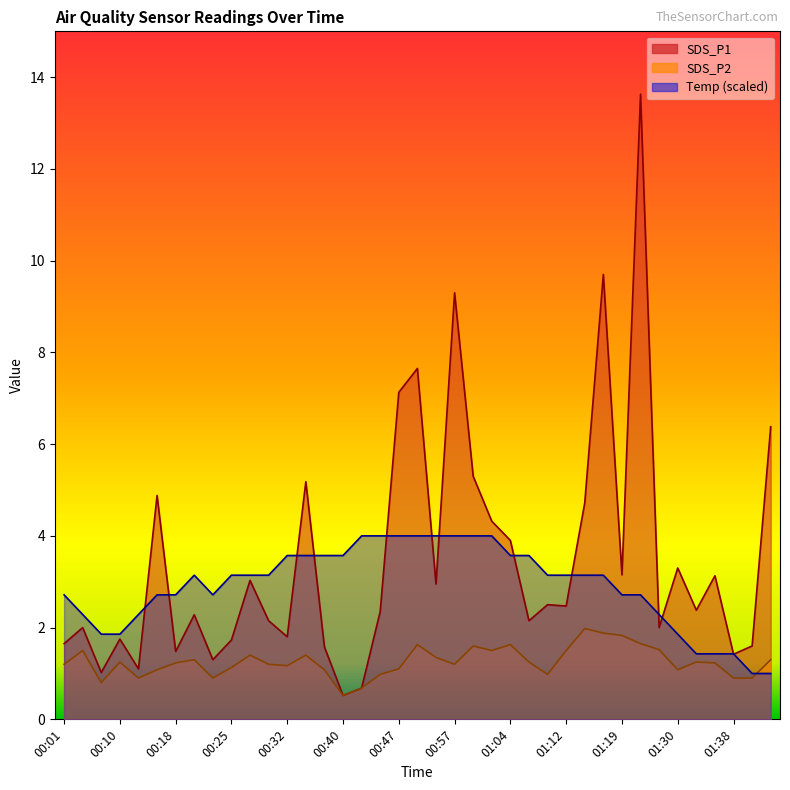

Which series has the widest spread of values?

SDS_P1